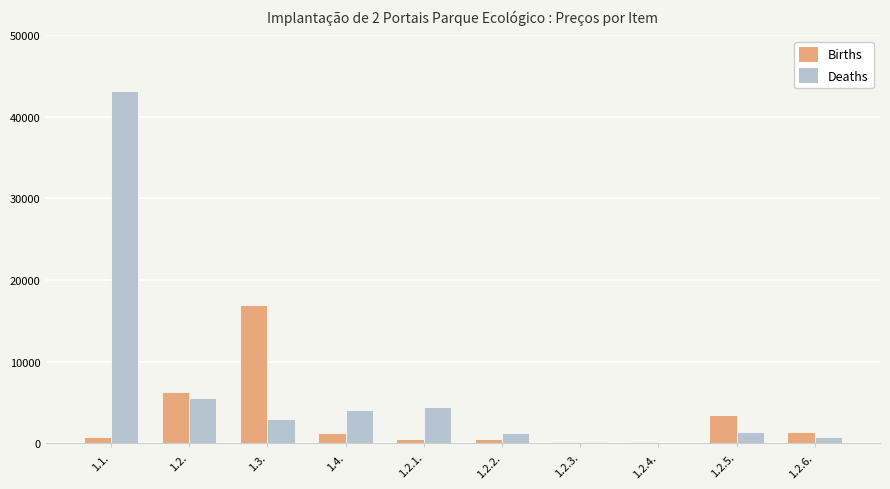

What is the sum of the Births values at 1.2.5. and 1.2.2.?

4041.0